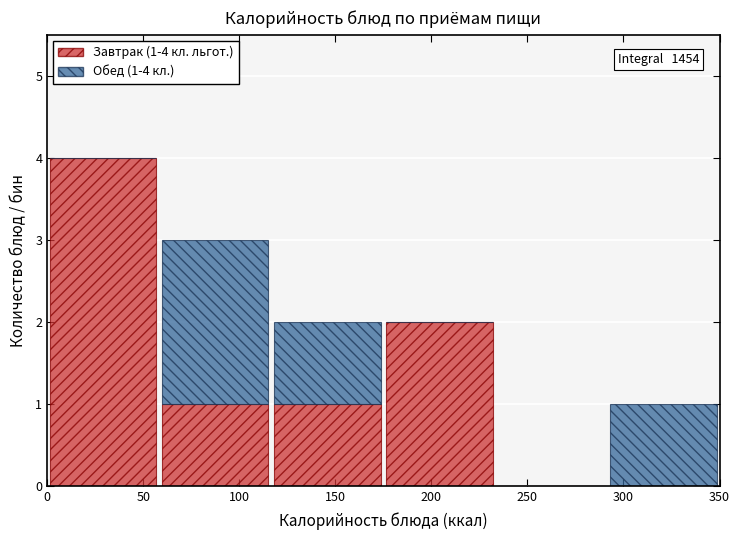

Which range on the x-axis has the tallest stacked bar (by total height)?

0 to 60